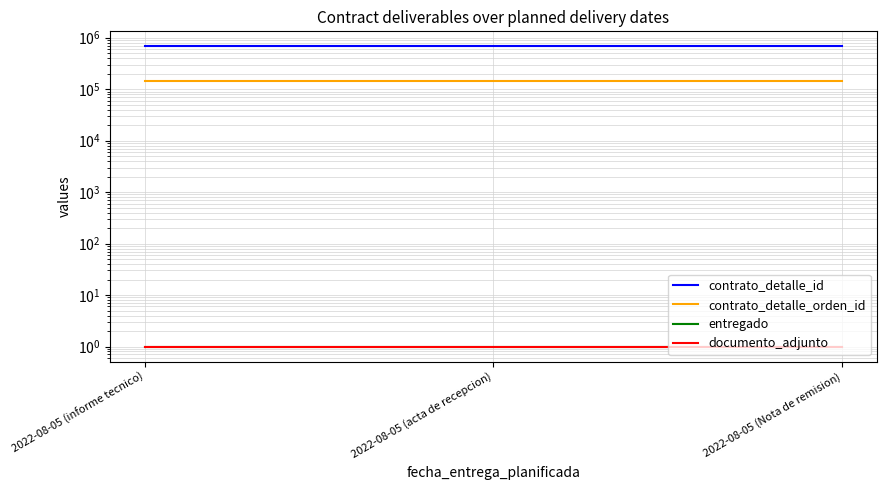

How many categories are shown in the chart?

3